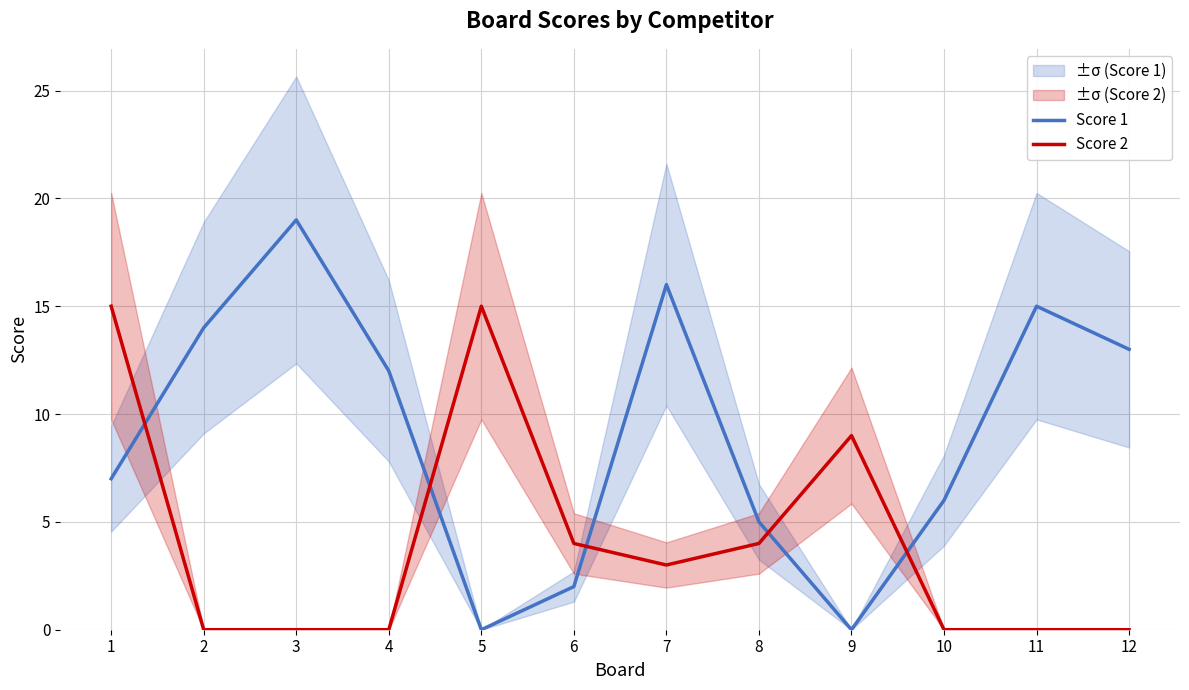

Where is Score 2 nearest to the value 7?

9